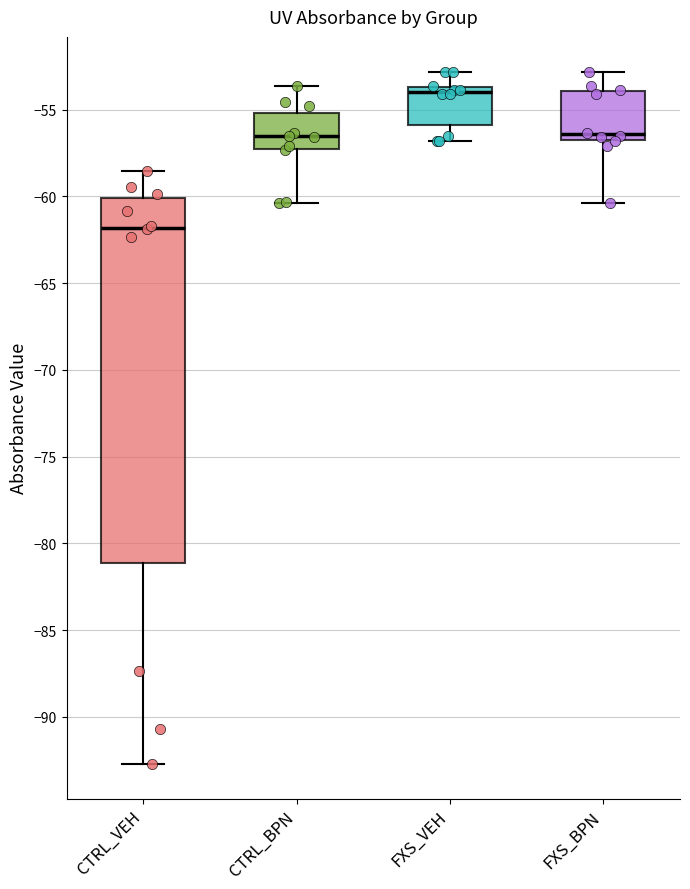

Which box's median line is the lowest?

CTRL_VEH